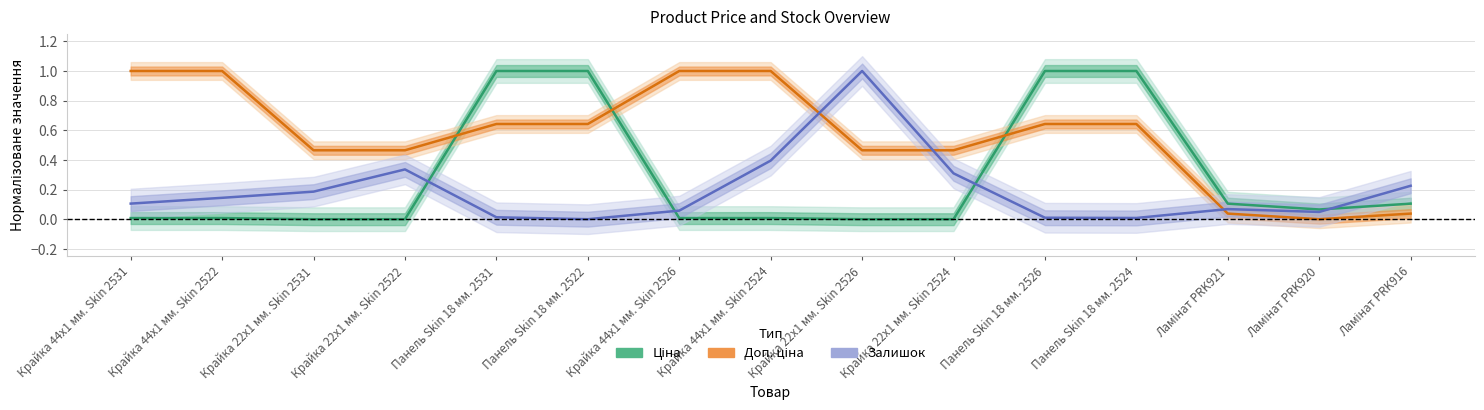

Reading left to right, what are all the values shown in this chart?

Ціна: 0.0	0.0	0.0	0.0	1.0	1.0	0.0	0.0	0.0	0.0	1.0	1.0	0.1	0.1	0.1
Доп. ціна: 1.0	1.0	0.5	0.5	0.6	0.6	1.0	1.0	0.5	0.5	0.6	0.6	0.0	0.0	0.0
Залишок: 0.1	0.1	0.2	0.3	0.0	0.0	0.1	0.4	1.0	0.3	0.0	0.0	0.1	0.0	0.2